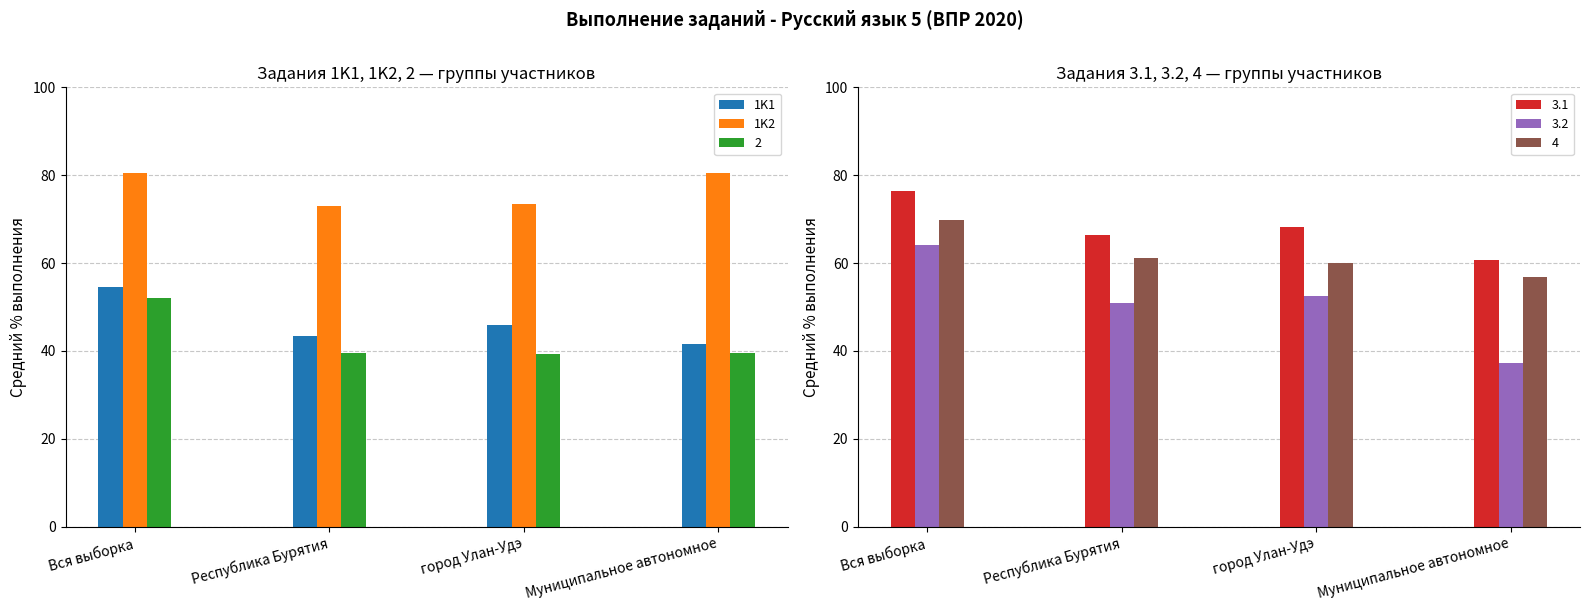

The value of 1K1 at Республика Бурятия is 11.3. True or false?

False